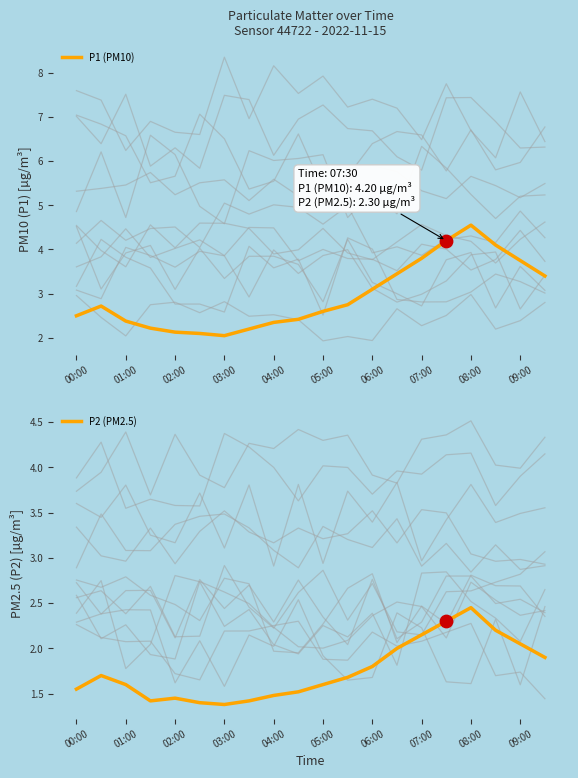

Which series contains the highest Y value?

P1 (PM10)